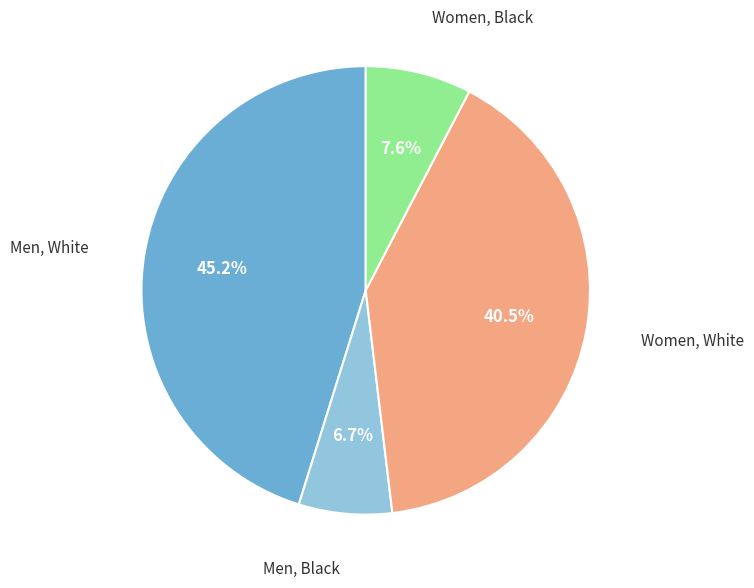

Is there a majority slice in this chart?

No